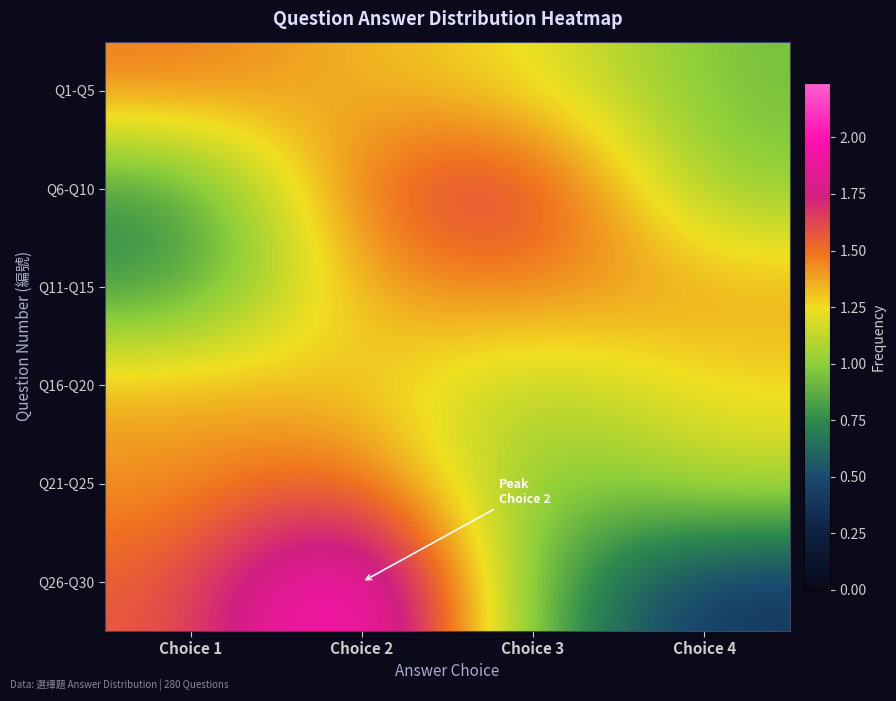

How many distinct data groups are displayed?

6